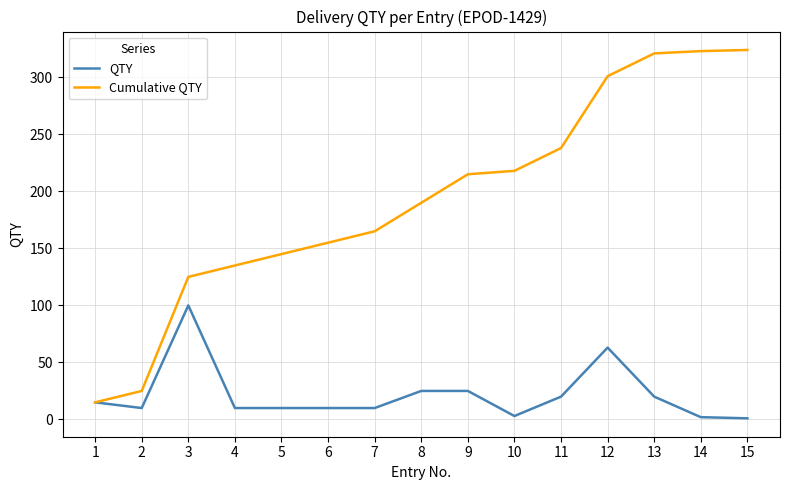

How many distinct data groups are displayed?

2